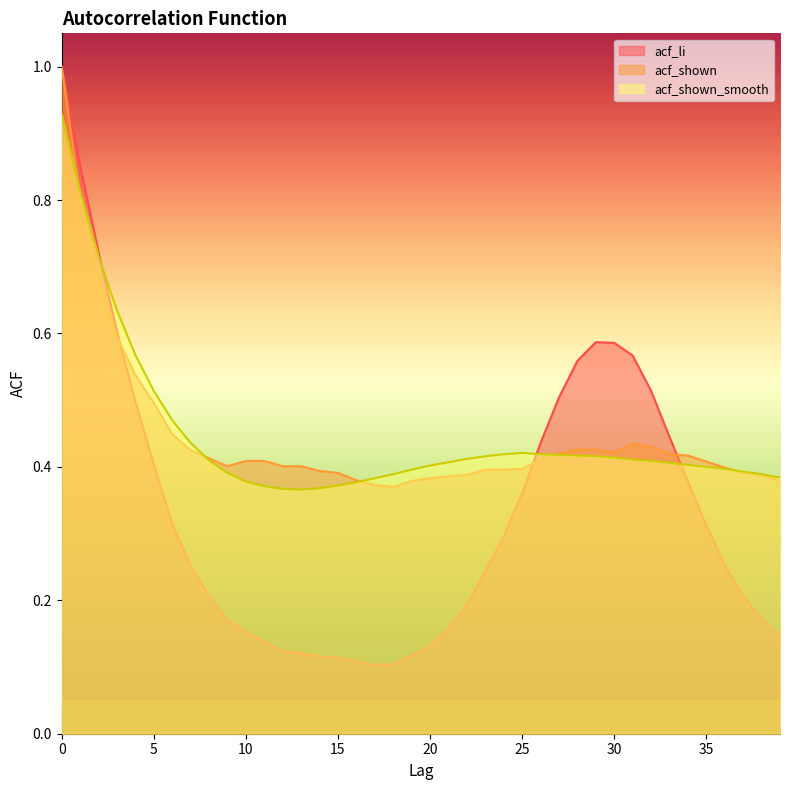

How many acf_li values are between 0 and 1?

40